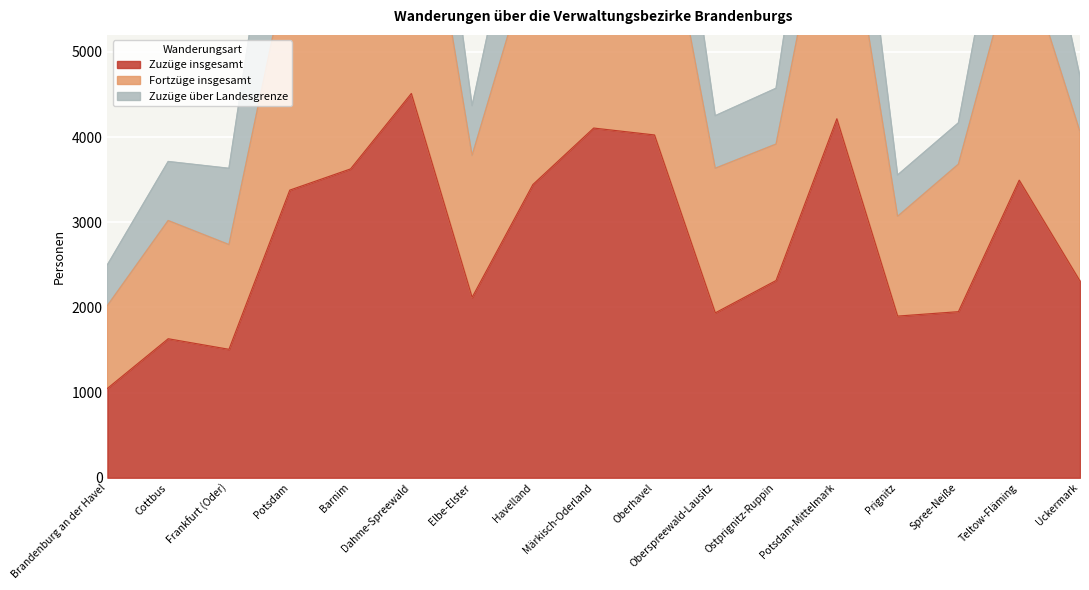

At which label does Zuzüge insgesamt reach its peak?

Dahme-Spreewald